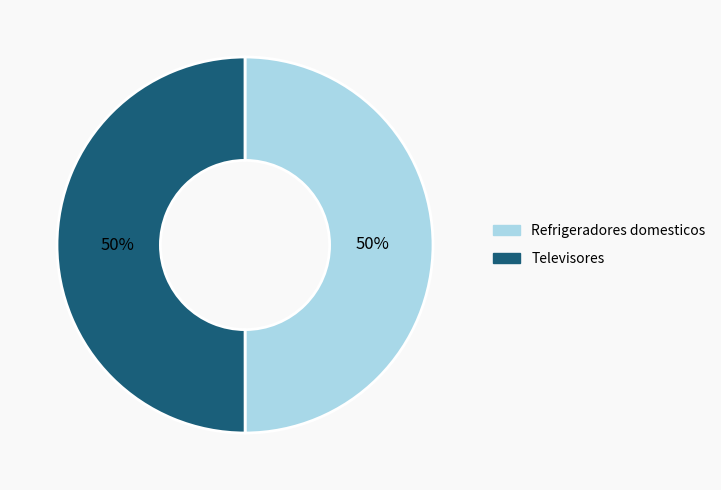

How many slices are in this pie chart?

2